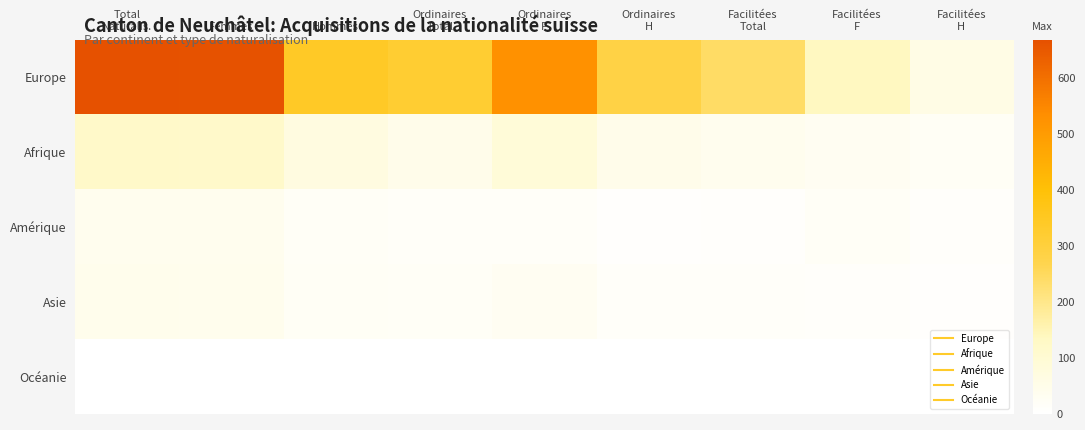

What is the total value across all series at Facilitées
F?

202